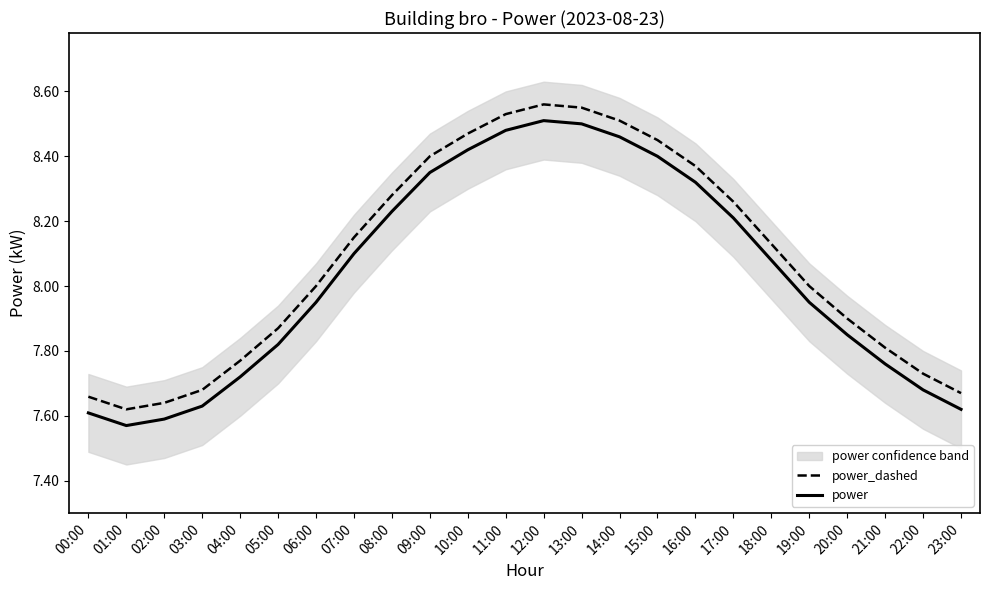

Reading left to right, what are all the values shown in this chart?

power_dashed: 7.7	7.6	7.6	7.7	7.8	7.9	8.0	8.2	8.3	8.4	8.5	8.5	8.6	8.6	8.5	8.5	8.4	8.3	8.1	8.0	7.9	7.8	7.7	7.7
power: 7.6	7.6	7.6	7.6	7.7	7.8	8.0	8.1	8.2	8.3	8.4	8.5	8.5	8.5	8.5	8.4	8.3	8.2	8.1	8.0	7.8	7.8	7.7	7.6